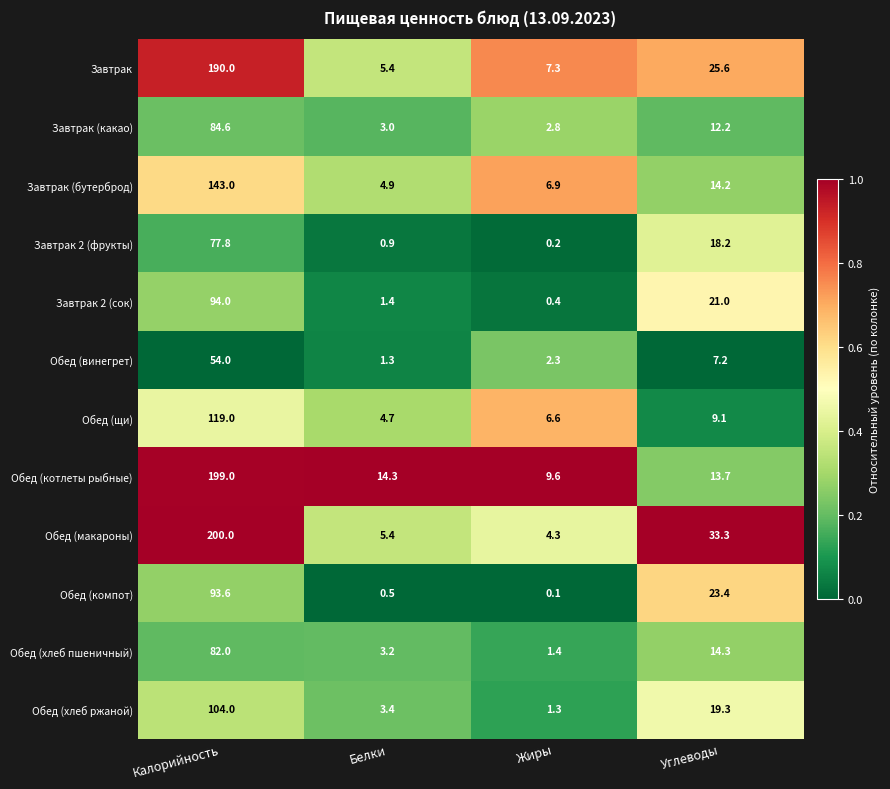

What is the total value across all series at Белки?

48.4